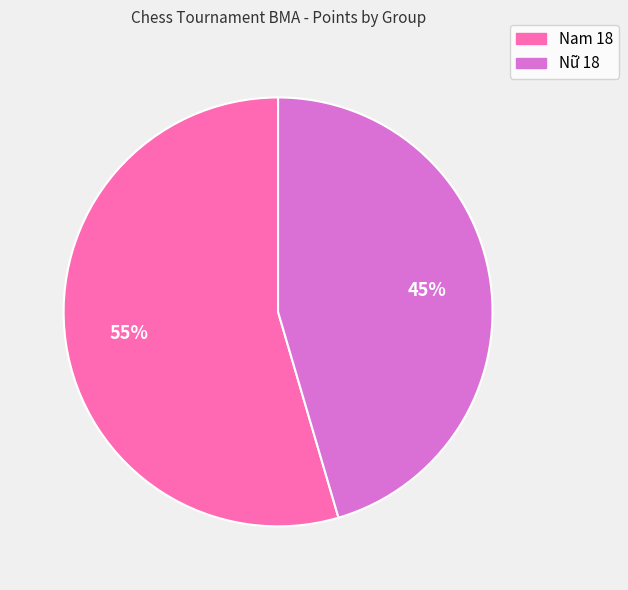

To the nearest percent, what portion does Nữ 18 represent?

45%